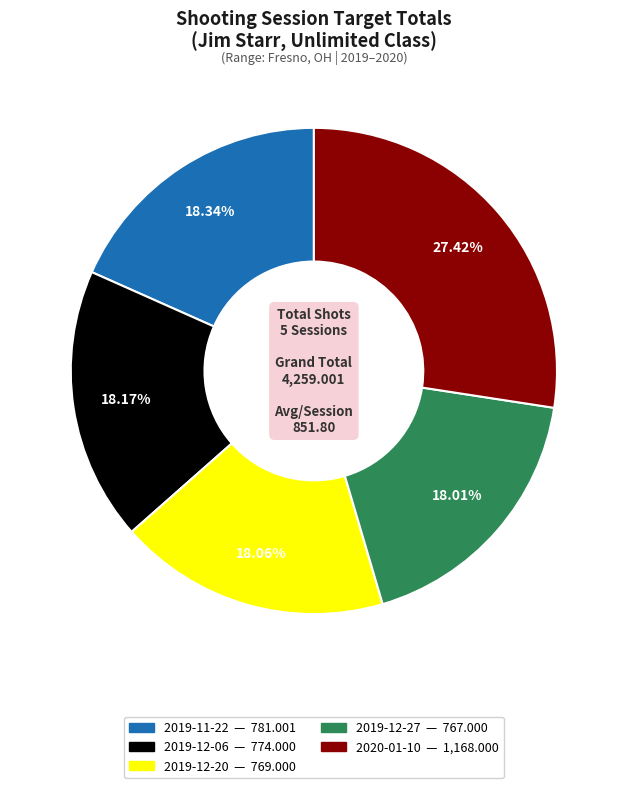

Is there any slice that represents more than half of the pie?

No